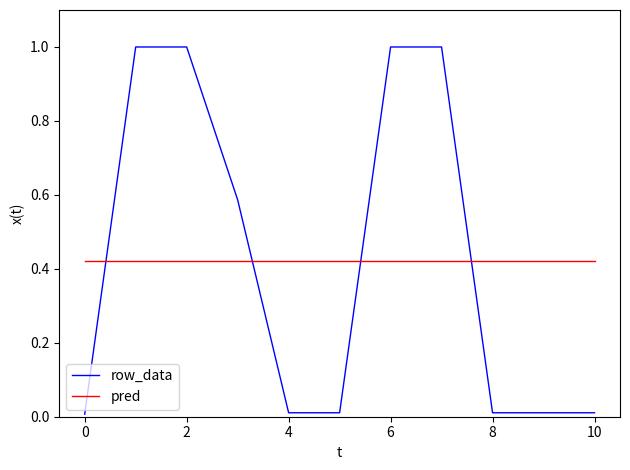

After their last crossing, which series has the higher values: pred or row_data?

pred